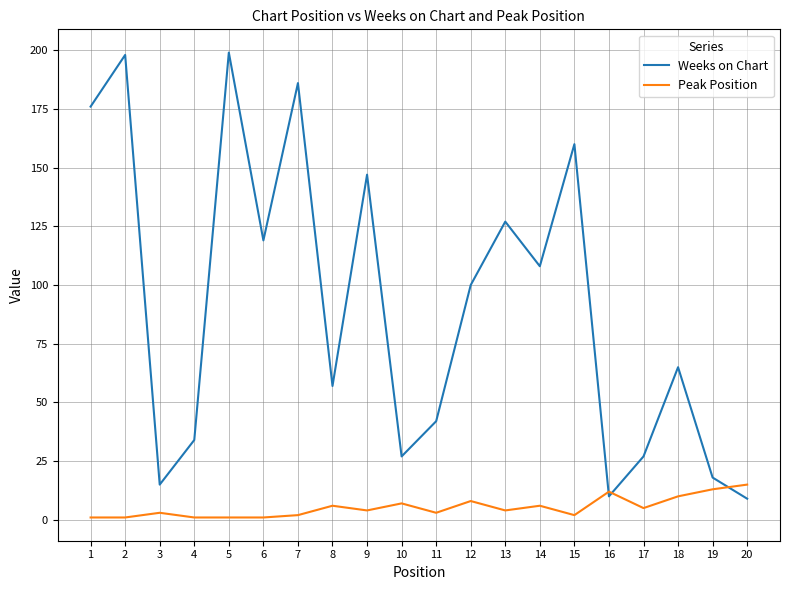

Rank the series at 5 from highest to lowest value.

Weeks on Chart, Peak Position